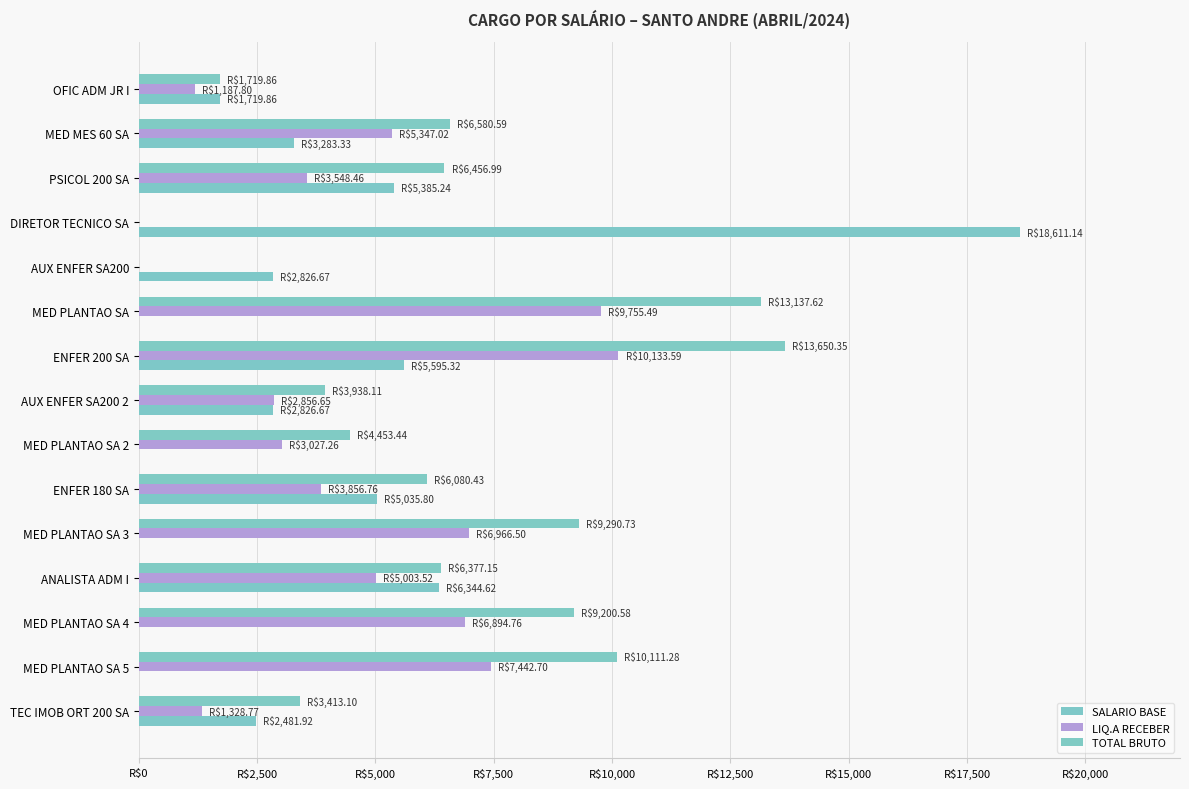

Which series has the widest spread of values?

SALARIO BASE